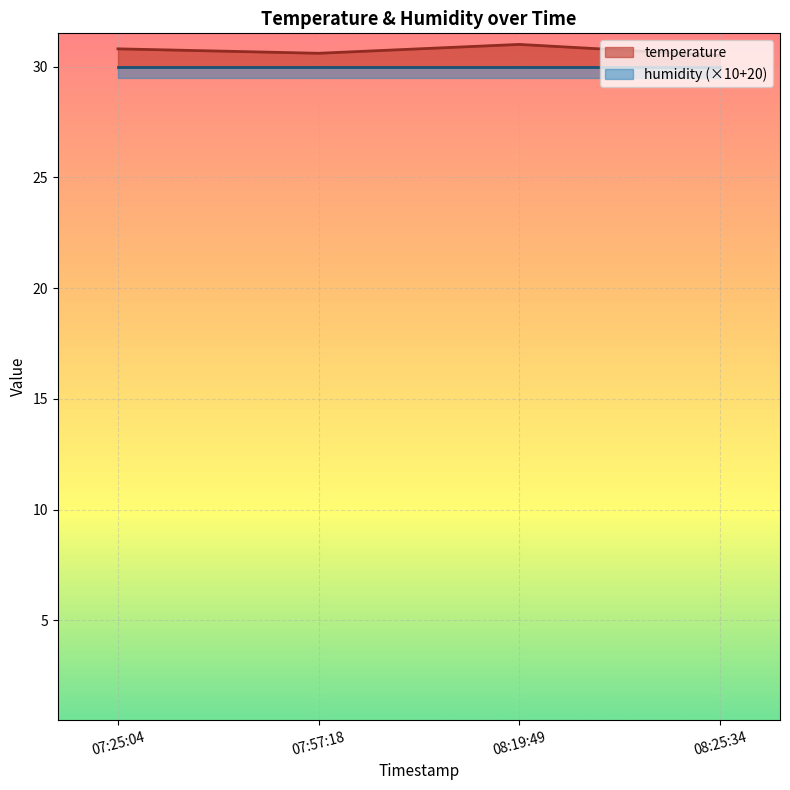

What are all the series names shown in the legend?

temperature, humidity (×10+20)